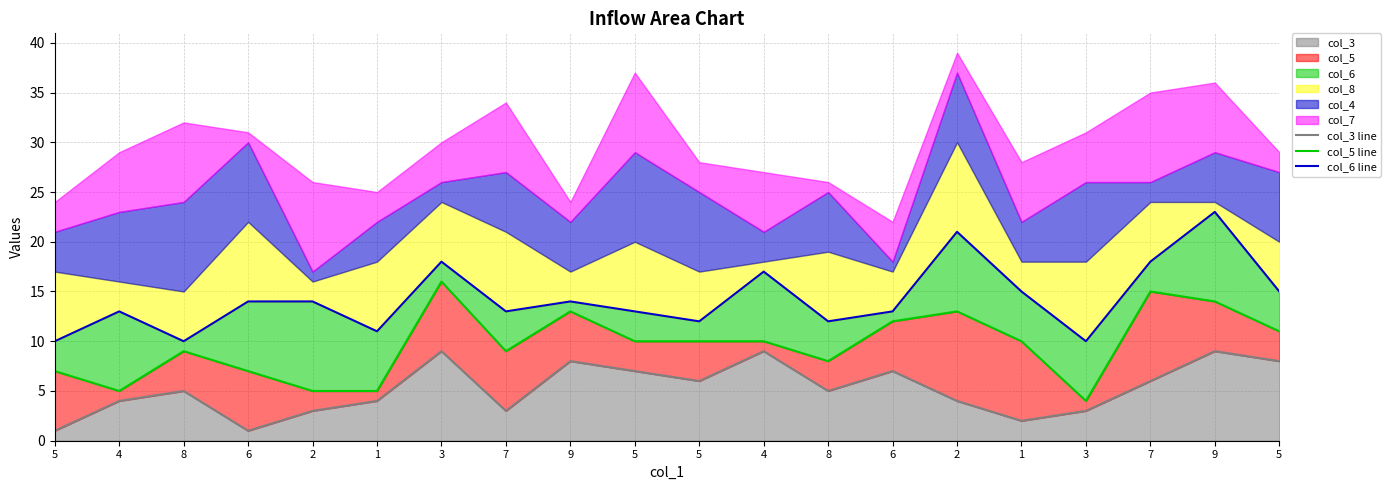

True or false: col_6 line and col_3 line cross at least once.

False